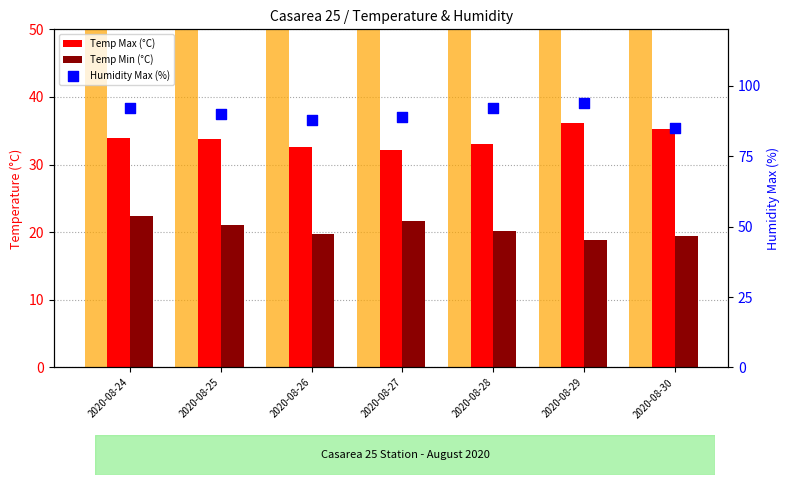

Which series has the largest total across all categories?

Humidity Max (%)